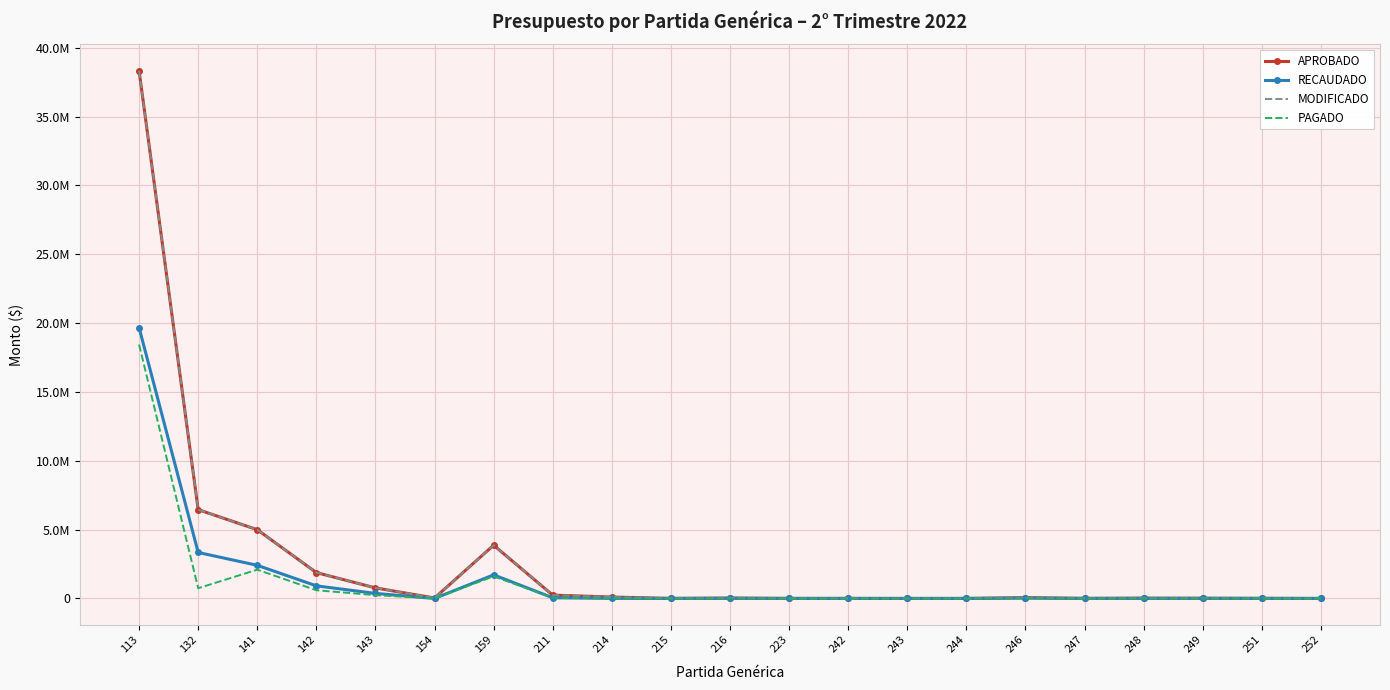

What are all the series names shown in the legend?

APROBADO, RECAUDADO, MODIFICADO, PAGADO